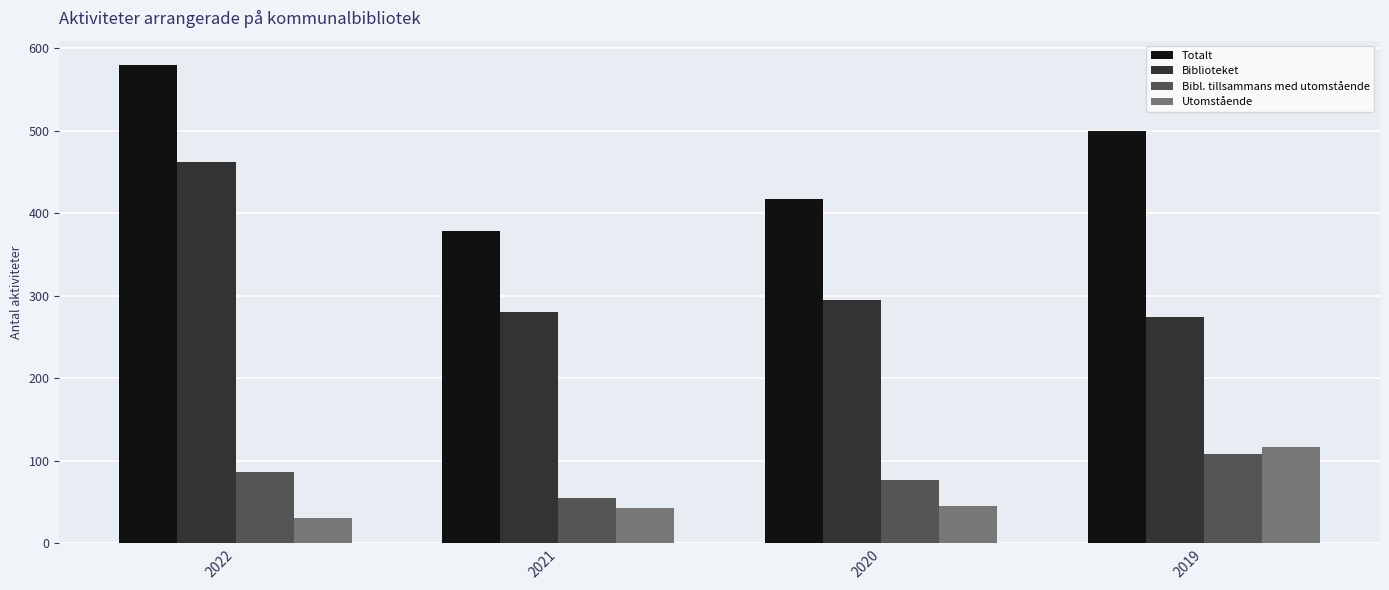

Which series has the widest spread of values?

Totalt